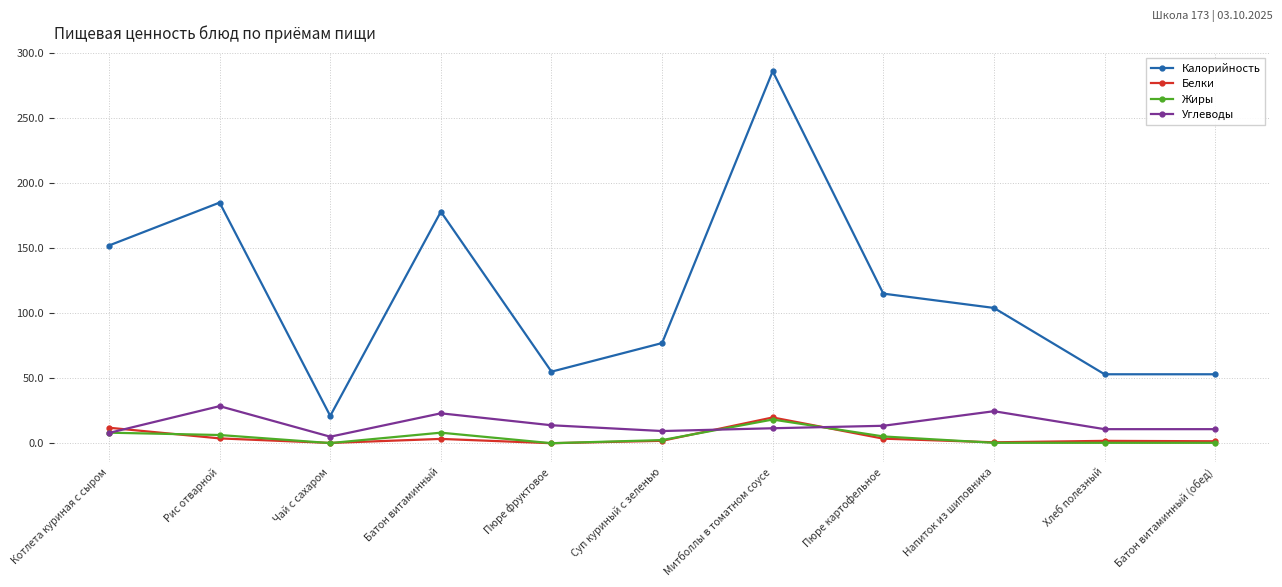

How many series are shown in this chart?

4